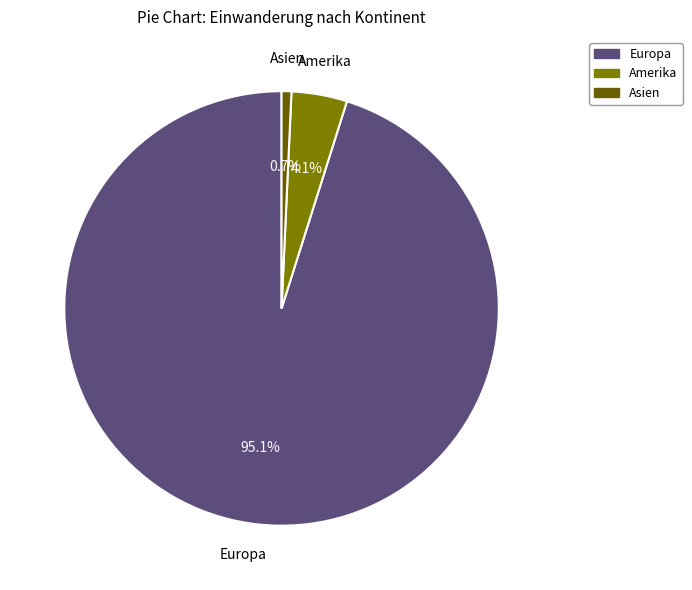

Count the number of slices in the pie.

3